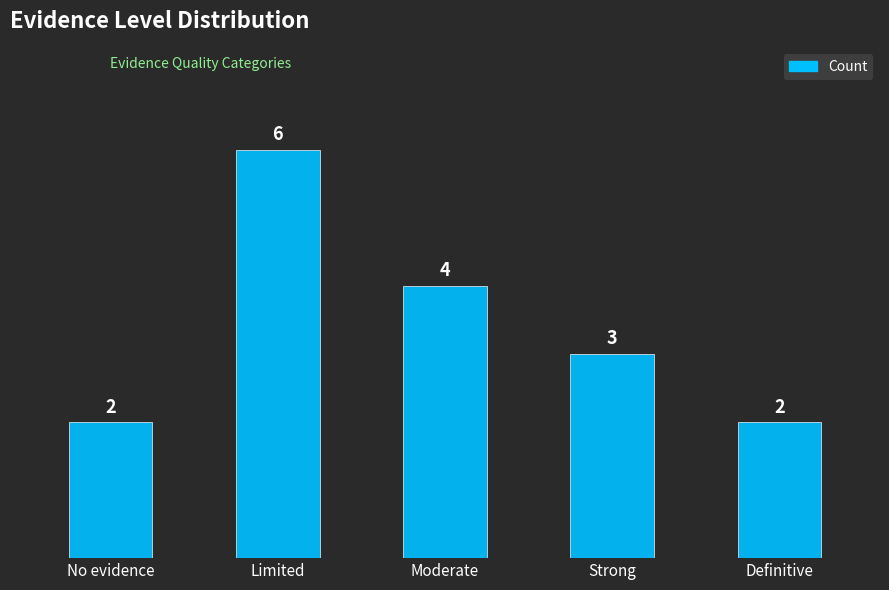

What is the change in value from Limited to Moderate?

-2